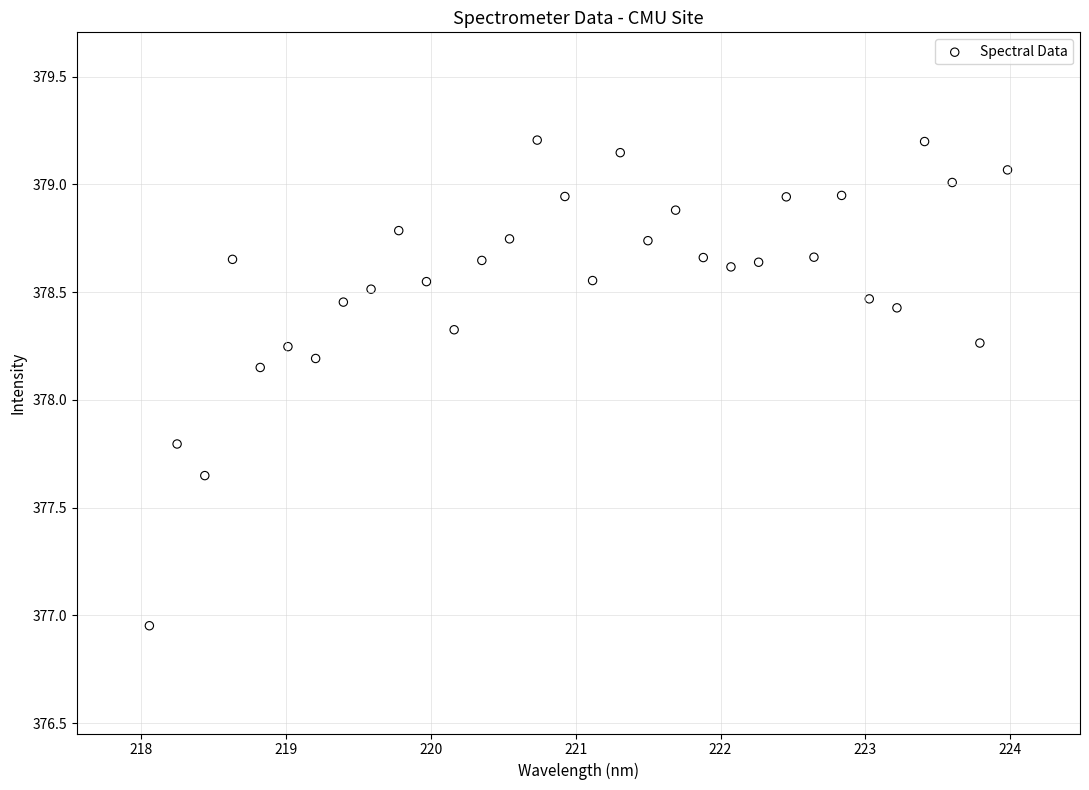

What is the range of X values (max minus min)?

5.9